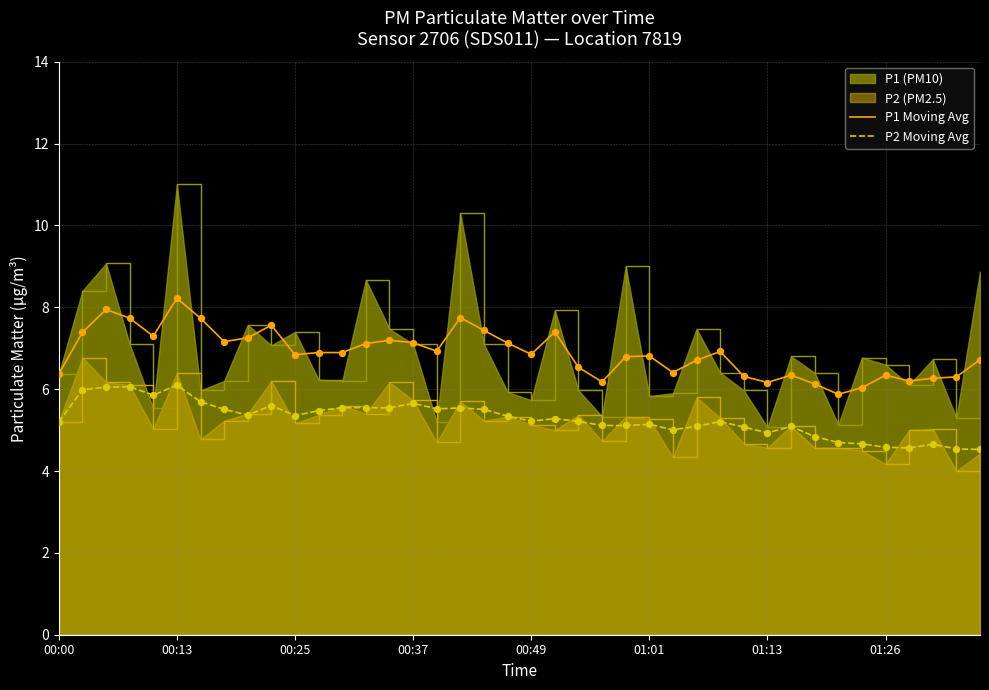

At how many categories does at least one series exceed 7?

20